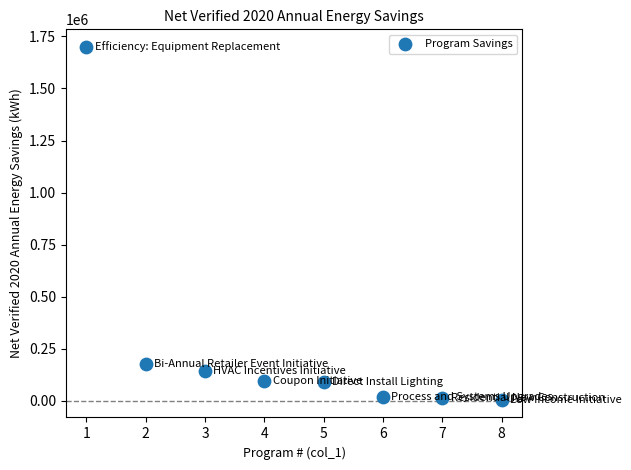

What Y value in the scatter plot is closest to 852134?

175830